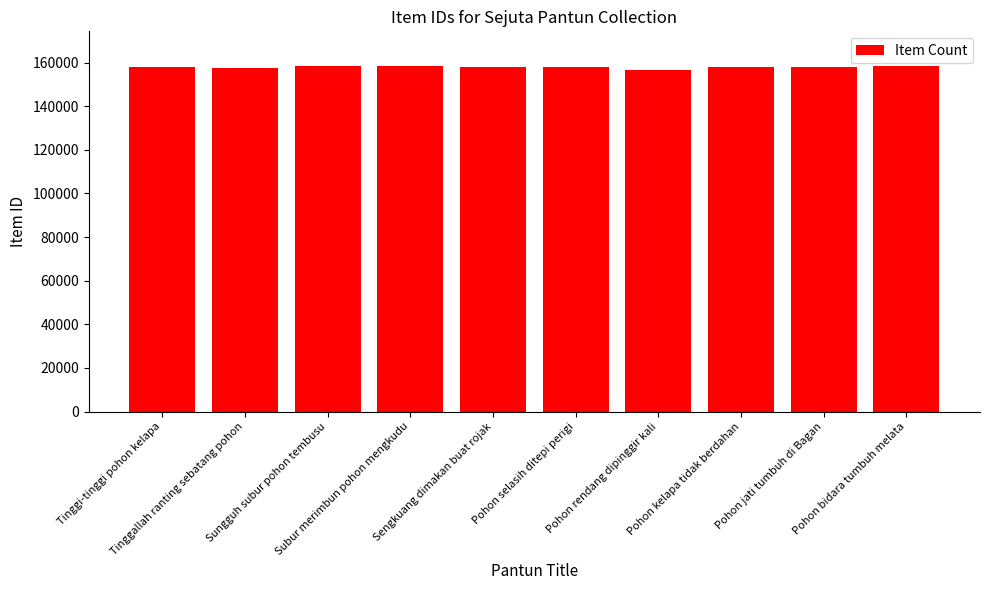

What is the approximate value at Pohon rendang dipinggir kali, to the nearest 50?

156850